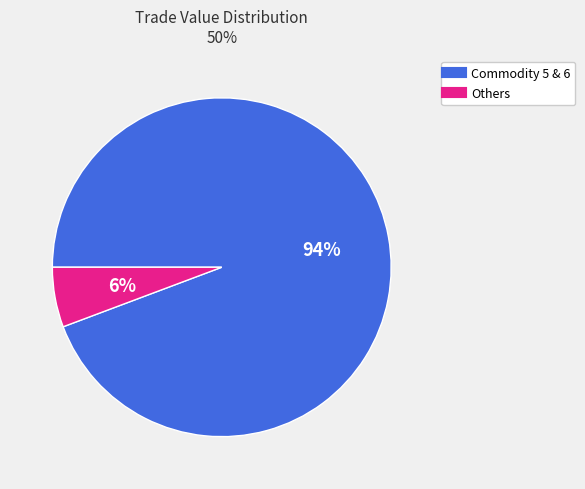

Is there a majority slice in this chart?

Yes